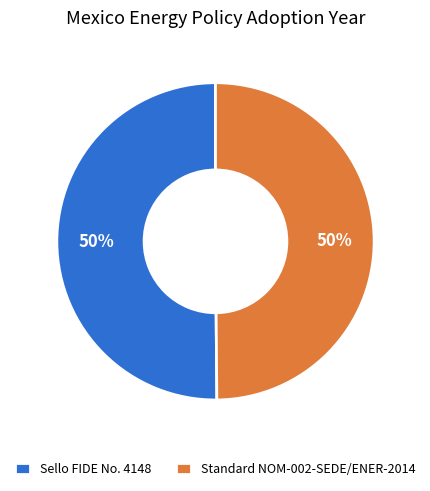

Do Sello FIDE No. 4148 and Standard NOM-002-SEDE/ENER-2014 together represent more than half of the pie?

Yes